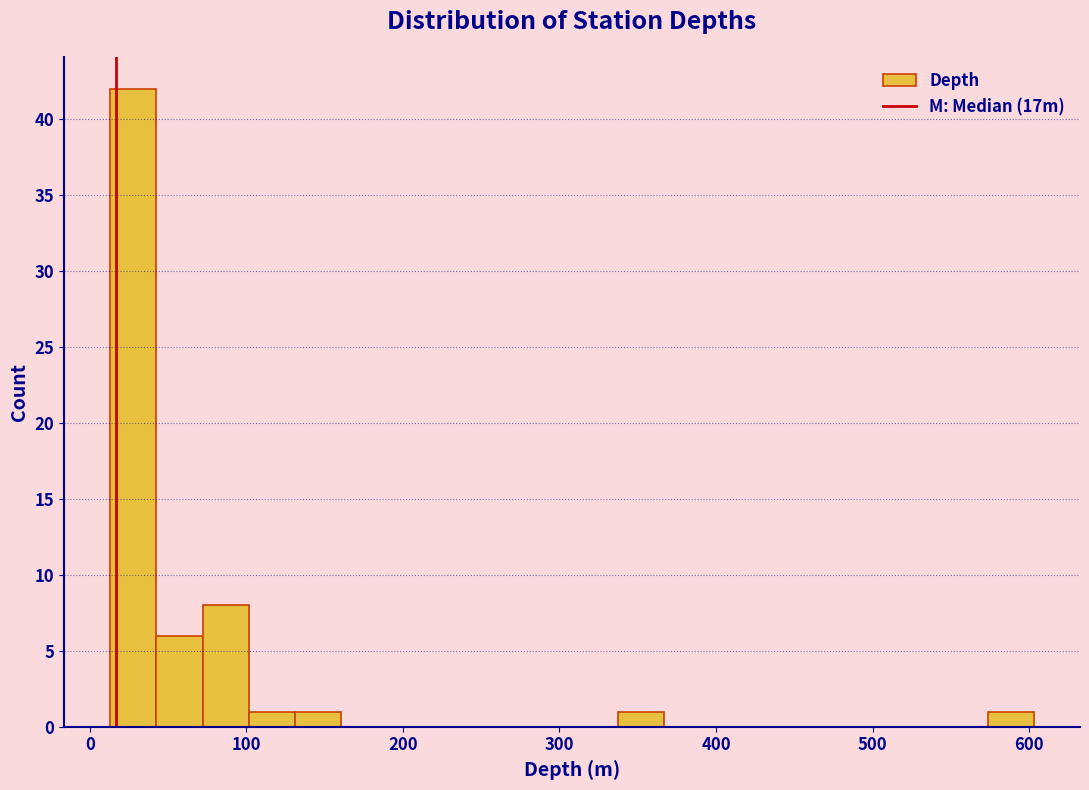

Around what value on the x-axis is the tallest bar? Give the approximate position of its centre, as read against the axis.

30